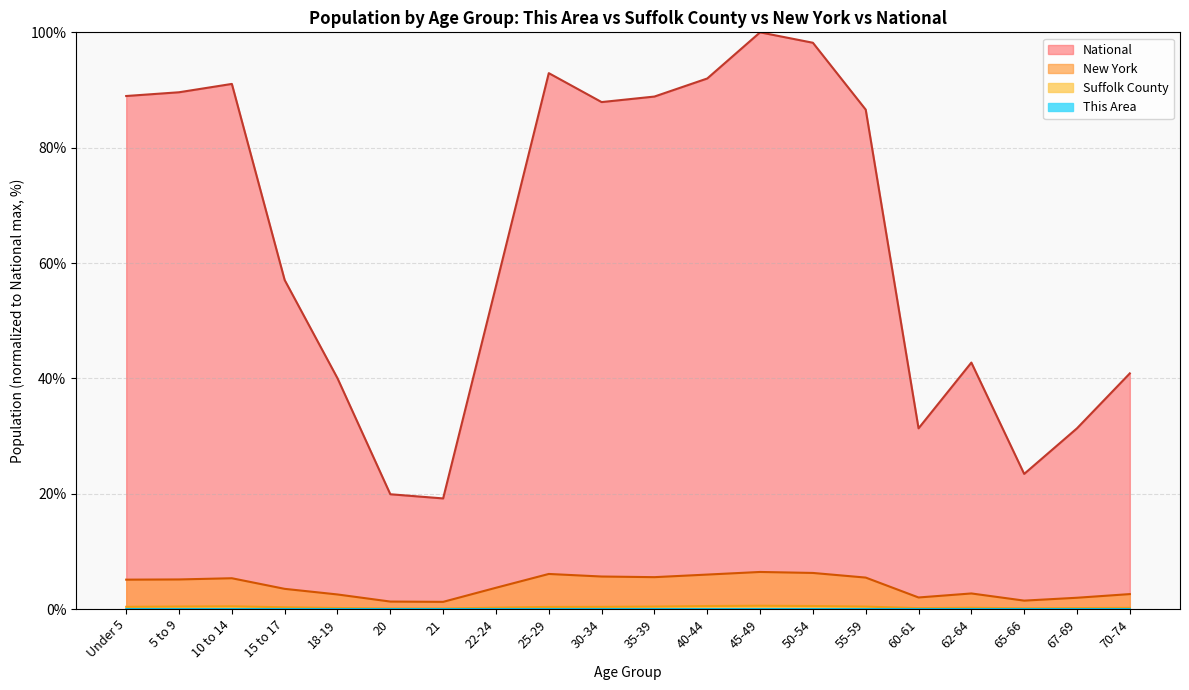

The This Area series shows 0.0 at 10 to 14. True or false?

False